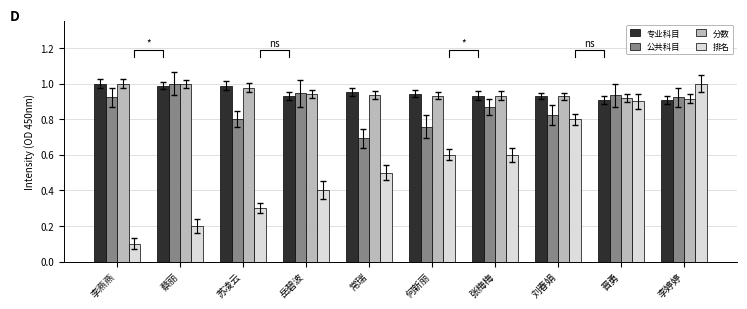

The value of 排名 at 蔡丽 is 0.3. True or false?

False